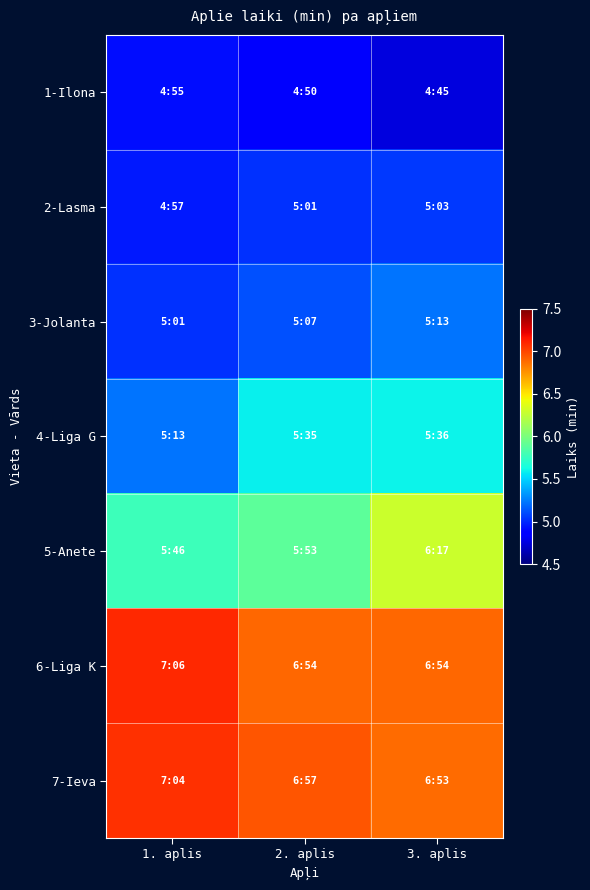

Reading left to right, what are all the values shown in this chart?

1-Ilona: 1. aplis=4.9	2. aplis=4.8	3. aplis=4.8
2-Lasma: 1. aplis=5.0	2. aplis=5.0	3. aplis=5.0
3-Jolanta: 1. aplis=5.0	2. aplis=5.1	3. aplis=5.2
4-Liga G: 1. aplis=5.2	2. aplis=5.6	3. aplis=5.6
5-Anete: 1. aplis=5.8	2. aplis=5.9	3. aplis=6.3
6-Liga K: 1. aplis=7.1	2. aplis=6.9	3. aplis=6.9
7-Ieva: 1. aplis=7.1	2. aplis=7.0	3. aplis=6.9